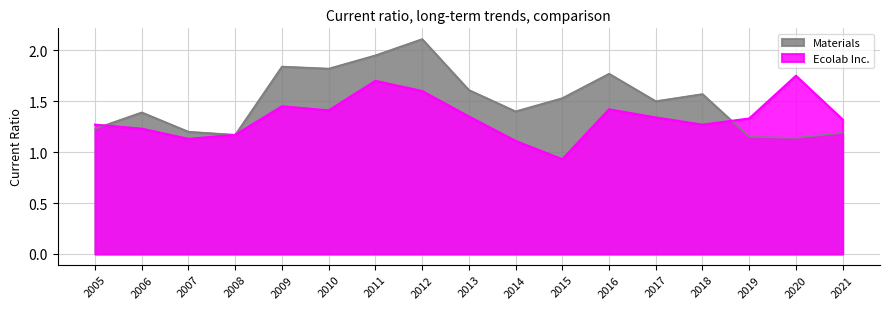

What is the difference between the maximum and minimum values in the Materials series?

1.0